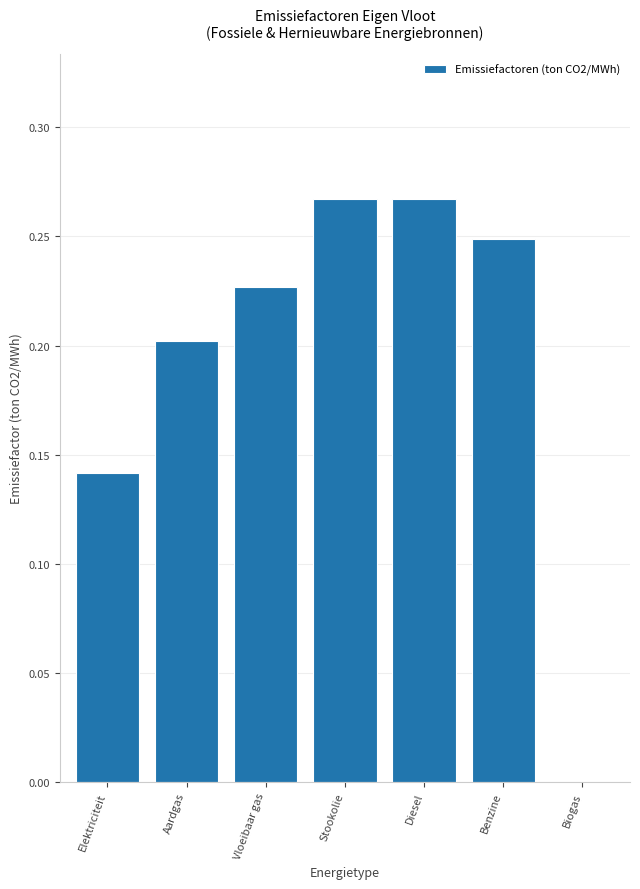

How many values are above zero?

6